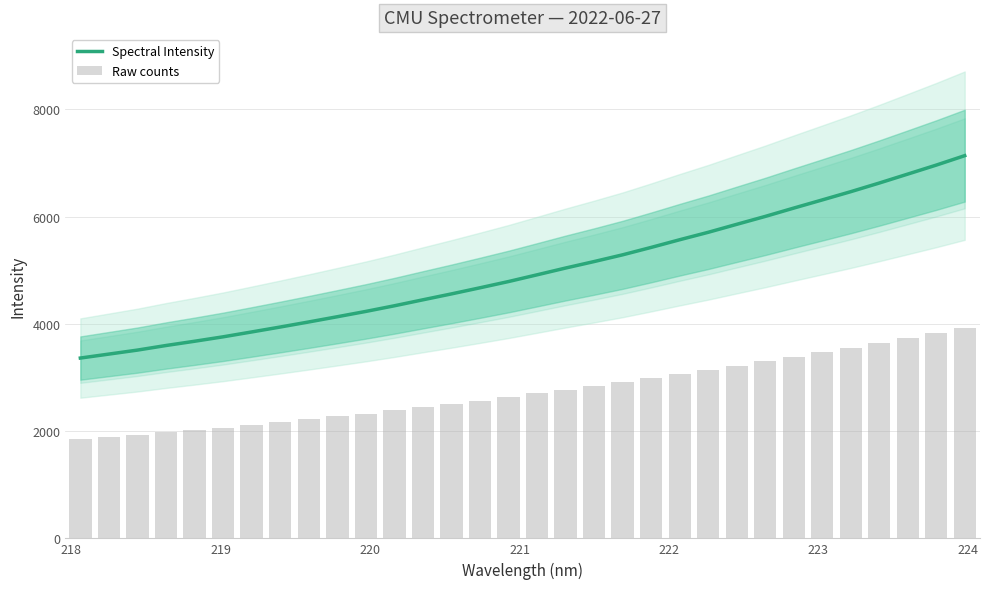

What is the value of the Raw counts bar at the 16th from the left?

2633.9